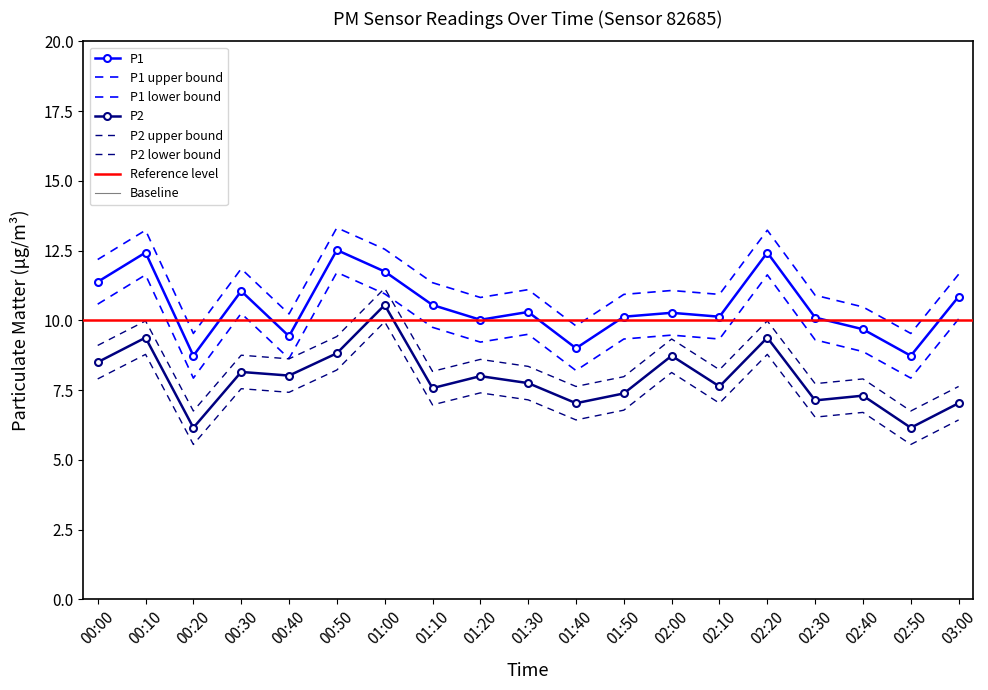

True or false: P1 has a value of 4.8 at 00:20.

False